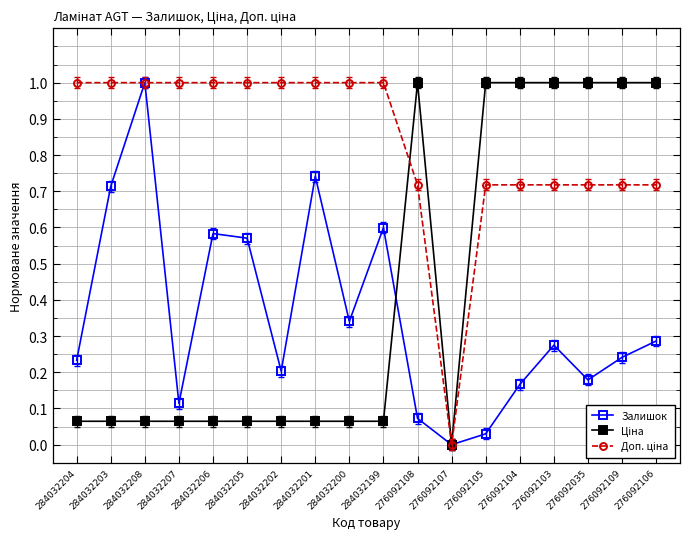

What is the difference between the highest and lowest values at 284032208?

0.9